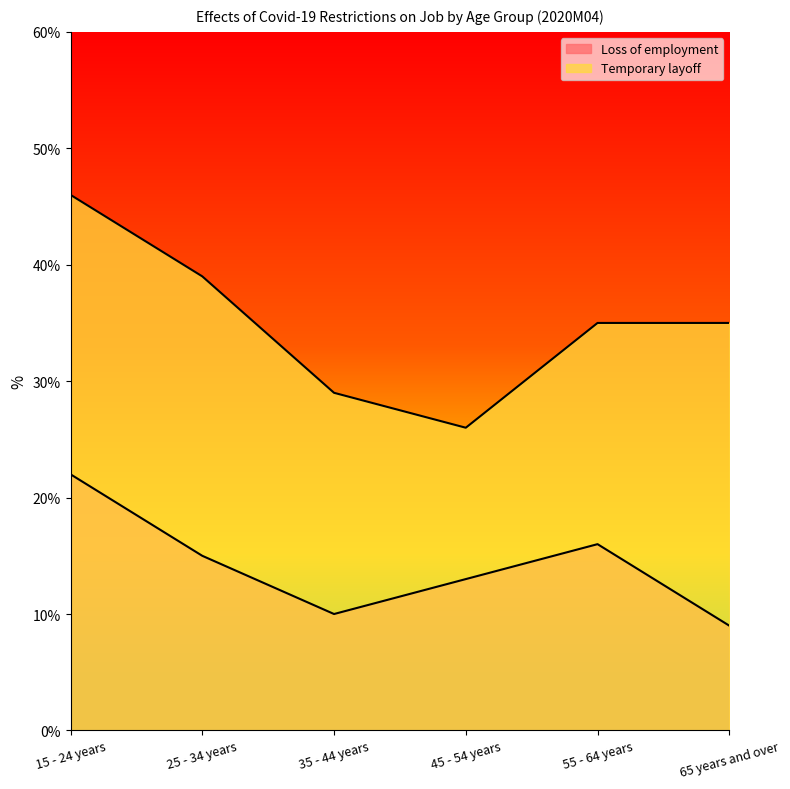

Is it true that Loss of employment equals 22 at 15 - 24 years?

True